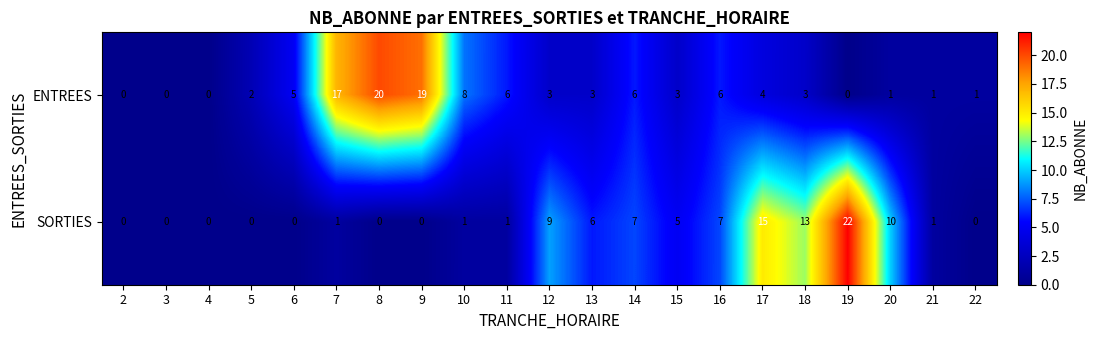

Is it true that ENTREES equals 0 at 20?

False